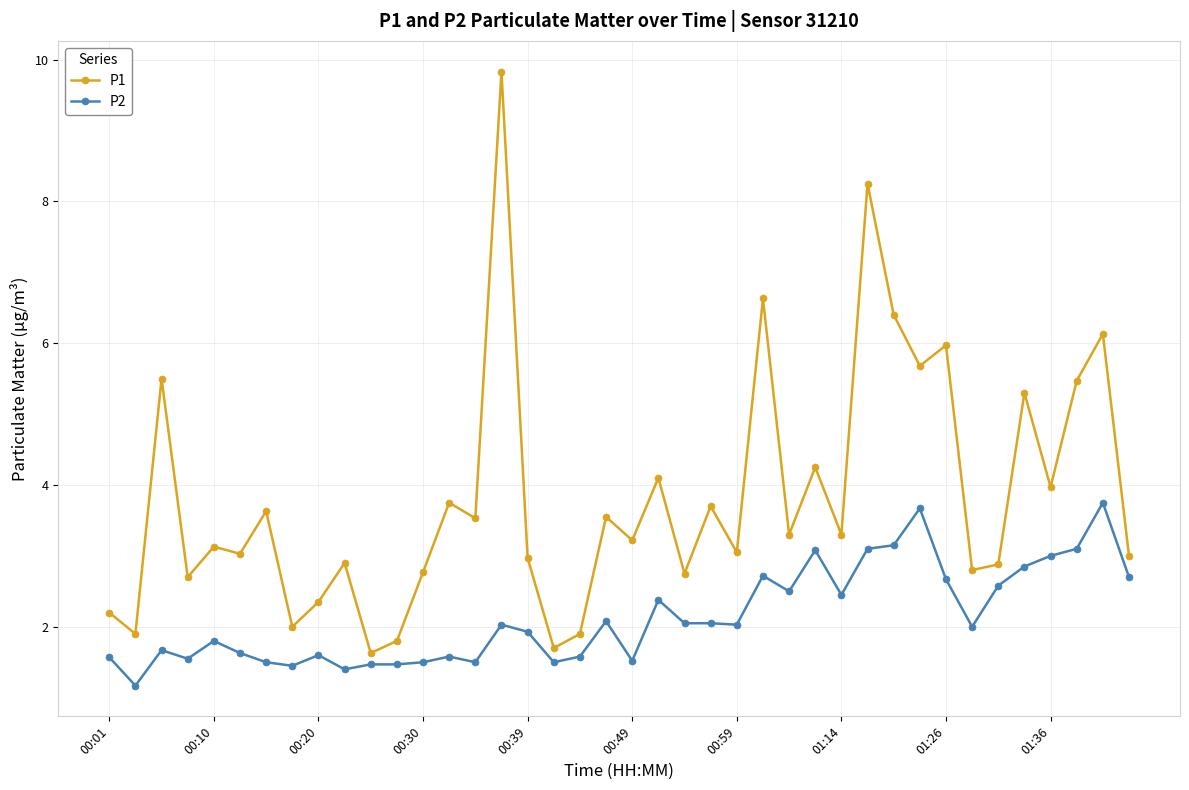

Which series has the largest total across all categories?

P1